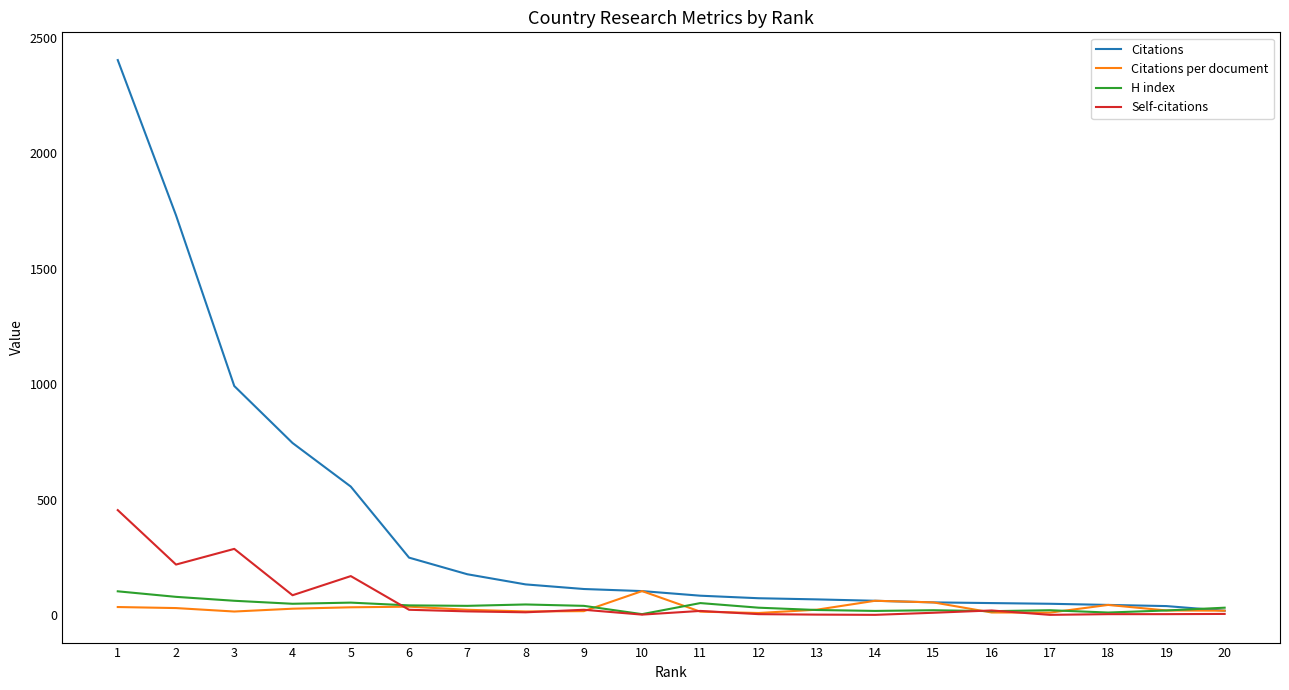

What is the sum of all H index values?

745.0